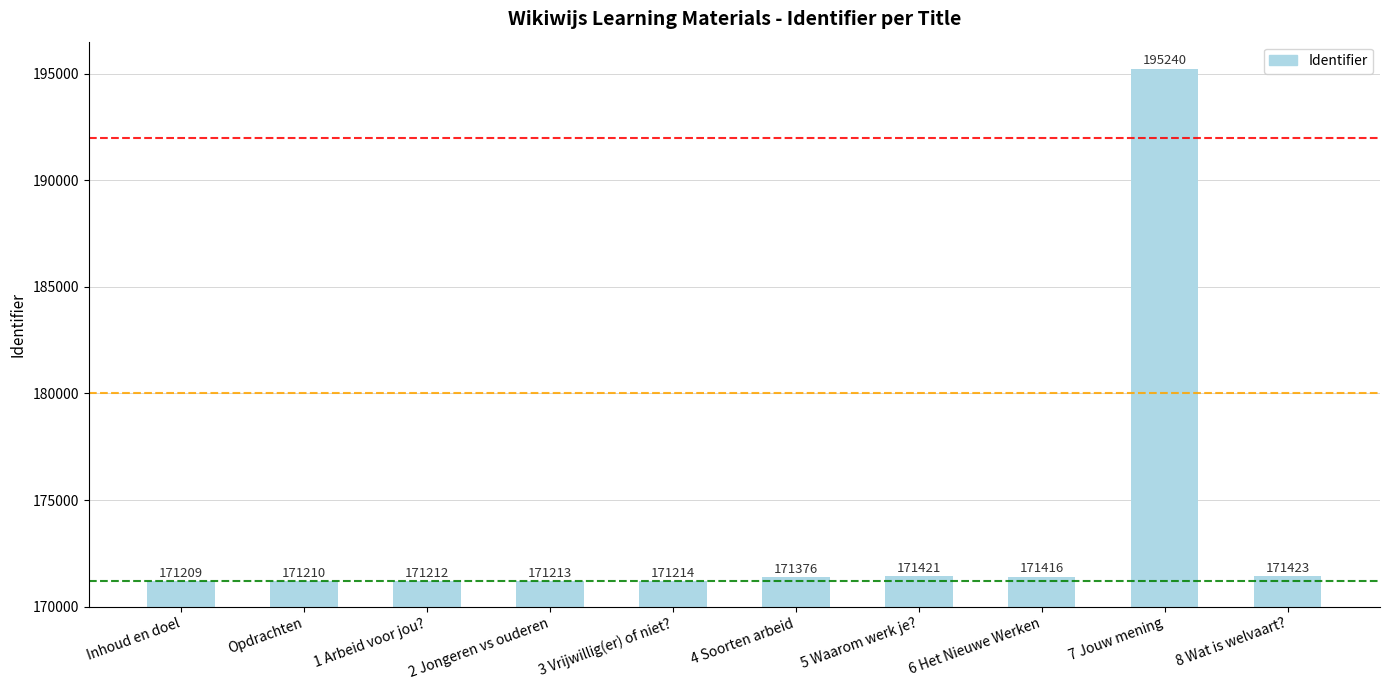

Rank the categories by value from highest to lowest.

7 Jouw mening, 8 Wat is welvaart?, 5 Waarom werk je?, 6 Het Nieuwe Werken, 4 Soorten arbeid, 3 Vrijwillig(er) of niet?, 2 Jongeren vs ouderen, 1 Arbeid voor jou?, Opdrachten, Inhoud en doel